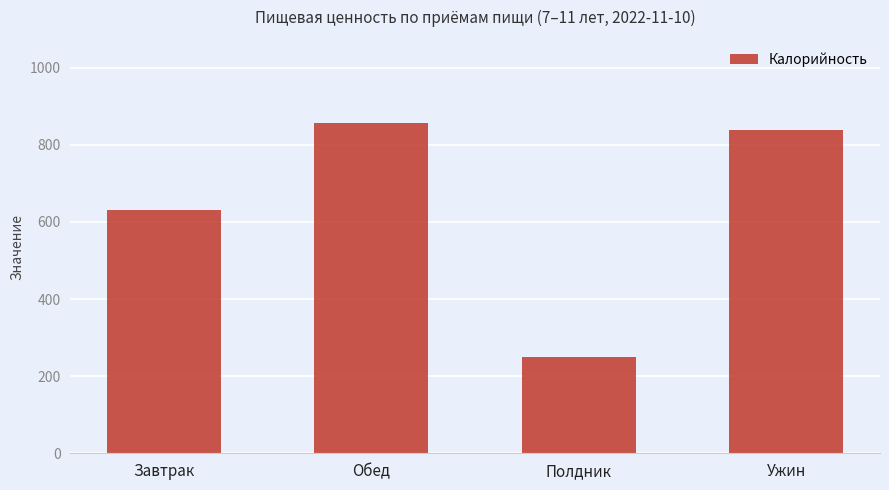

How many values exceed 839?

2